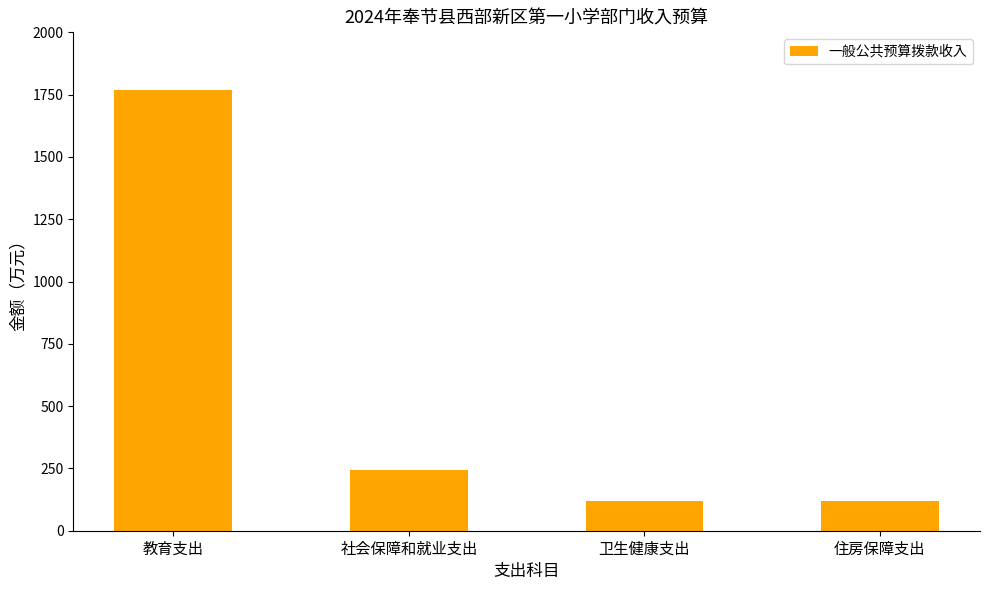

What is the difference between the values at 社会保障和就业支出 and 住房保障支出?

124.8